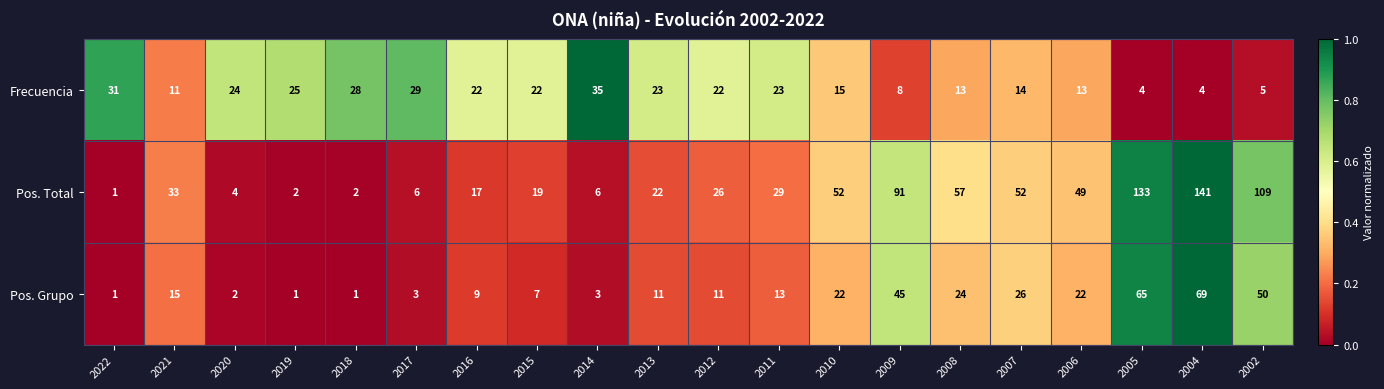

At which category is the sum across all series the highest?

2004